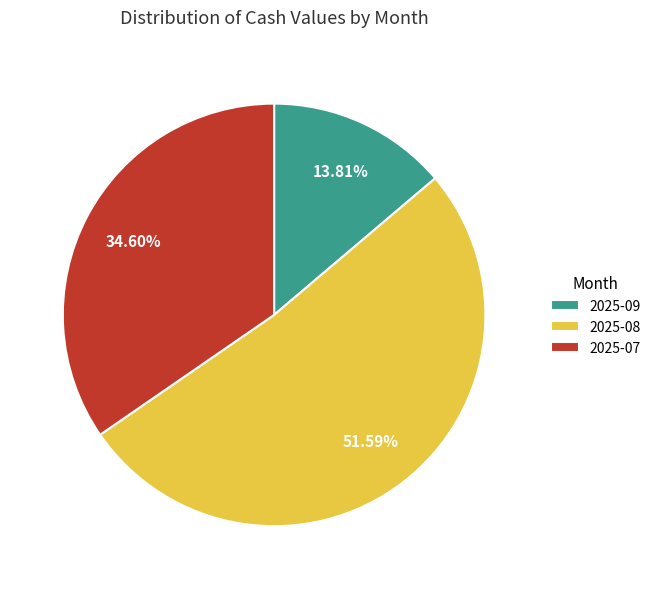

How many segments does this pie chart have?

3